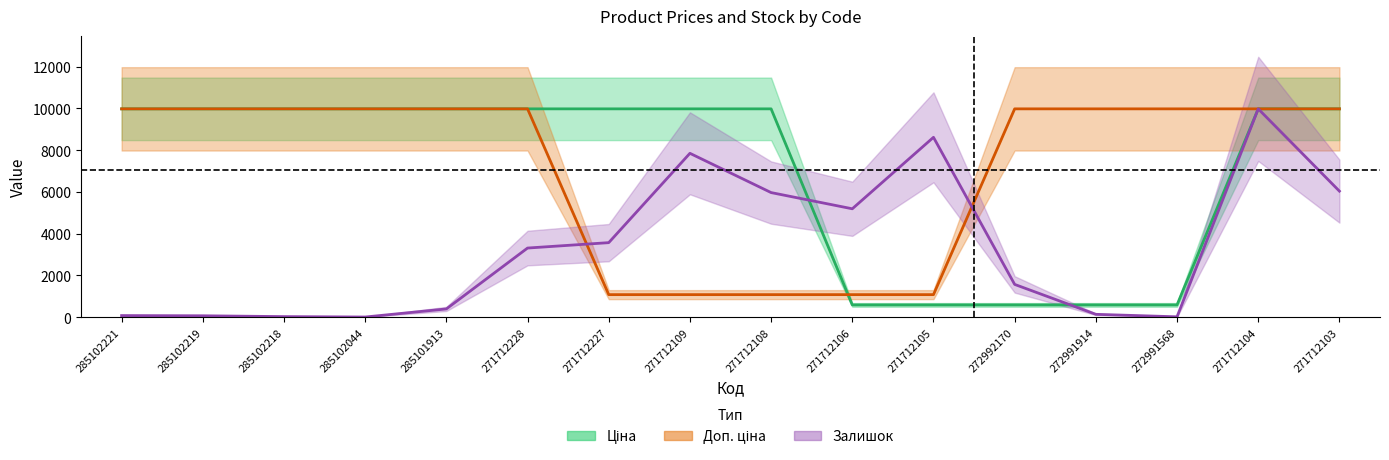

How many lines are shown in the chart?

3